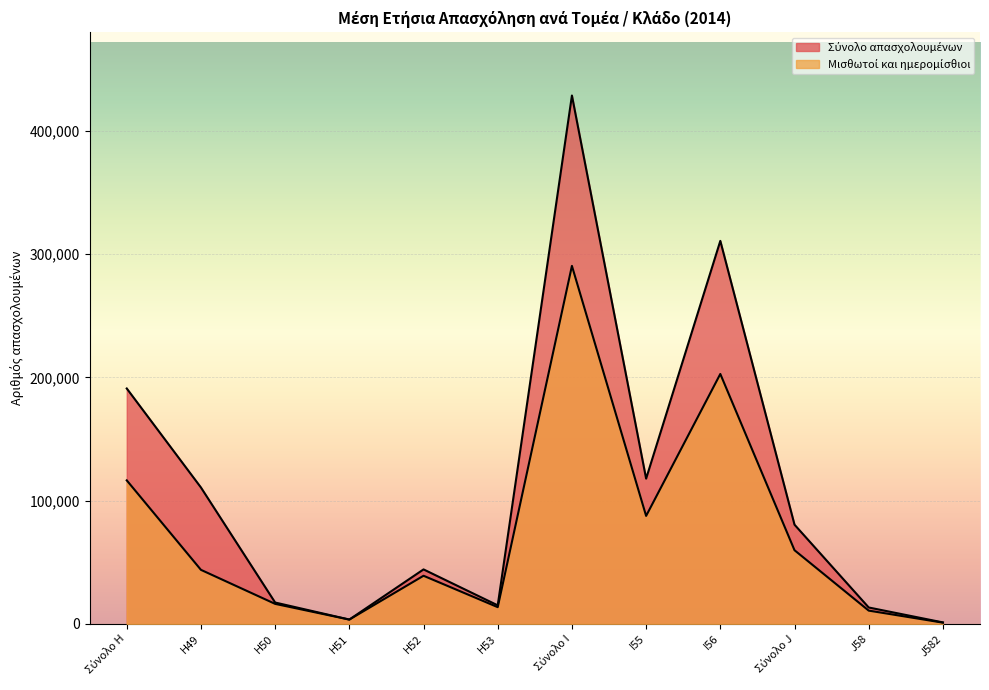

Read the Σύνολο απασχολουμένων value at Σύνολο J, to the nearest 100.

80500